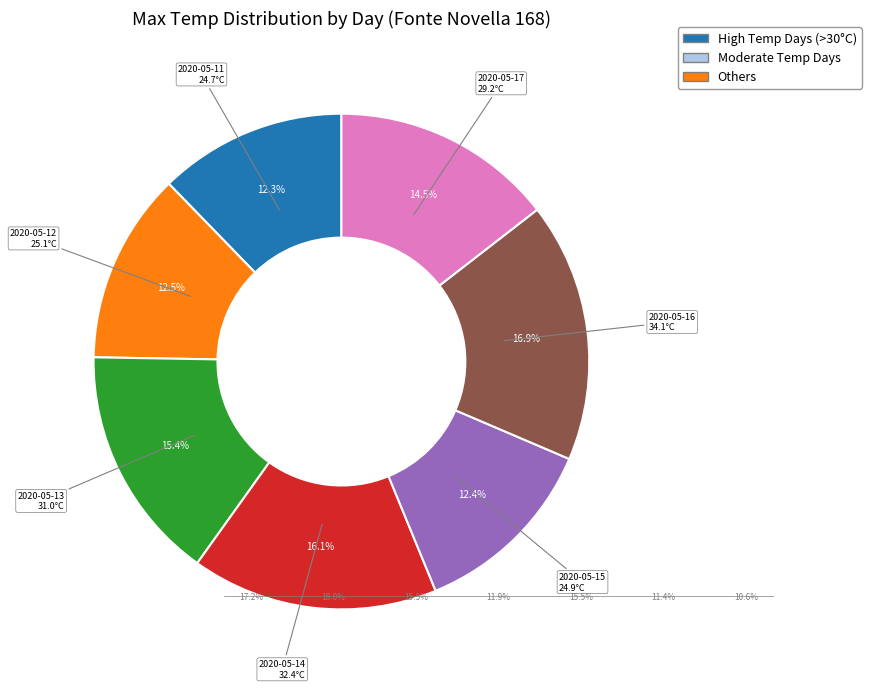

Does any single category account for the majority?

No